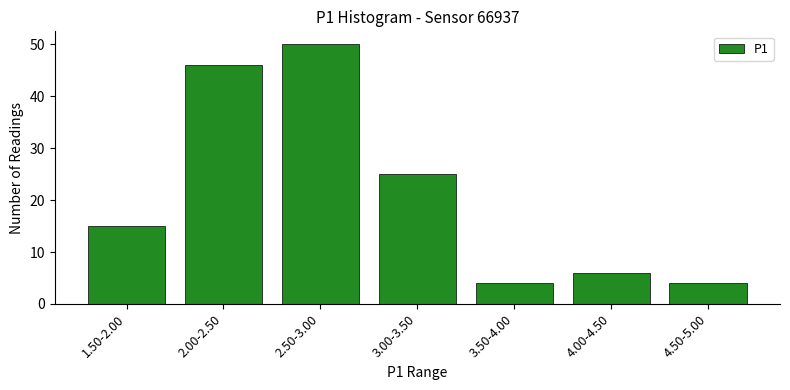

Reading right to left, transcribe all the data shown in this chart.

4.50-5.00=4	4.00-4.50=6	3.50-4.00=4	3.00-3.50=25	2.50-3.00=50	2.00-2.50=46	1.50-2.00=15